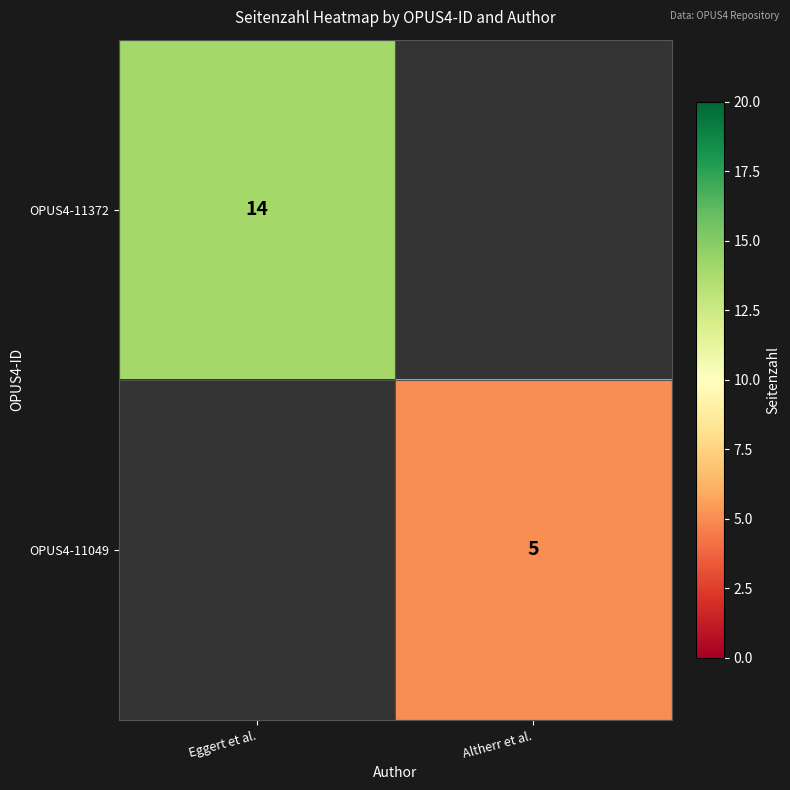

The value of OPUS4-11049 at Altherr et al. is 8. True or false?

False